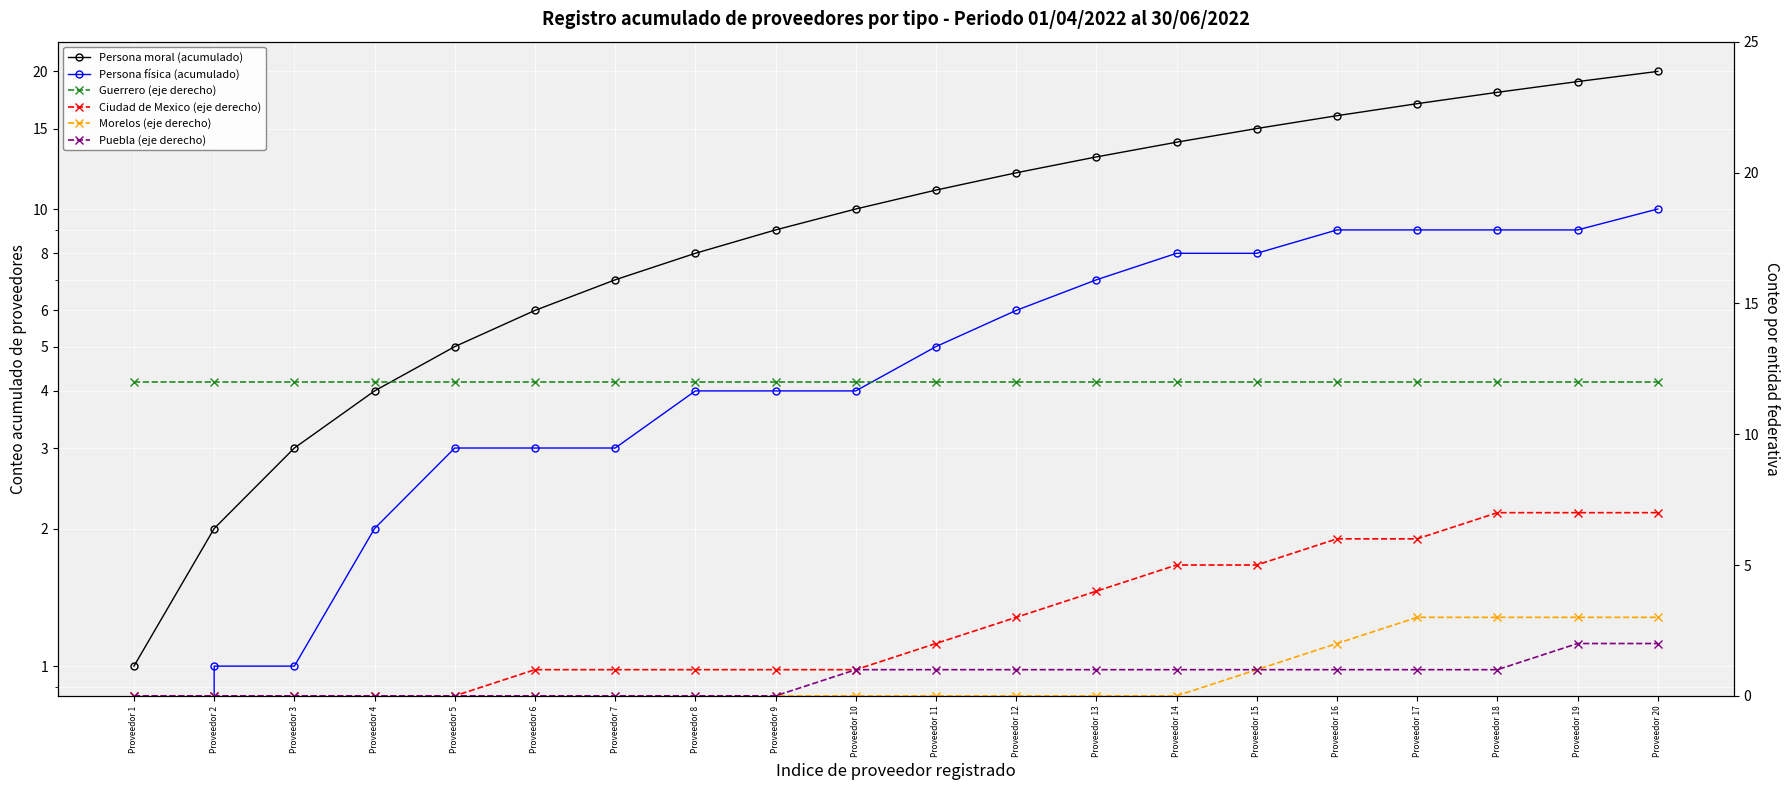

Which series has the largest total across all categories?

Guerrero (eje derecho)